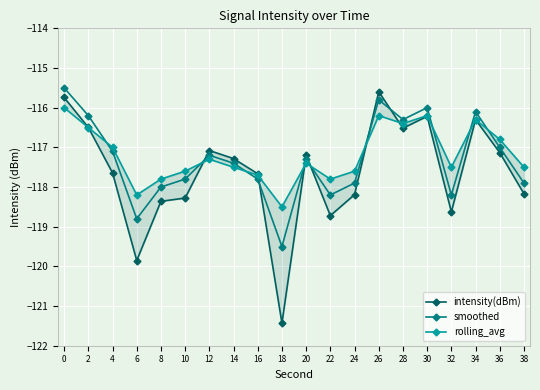

What is the difference between the intensity(dBm) values at 28 and 34?

0.2